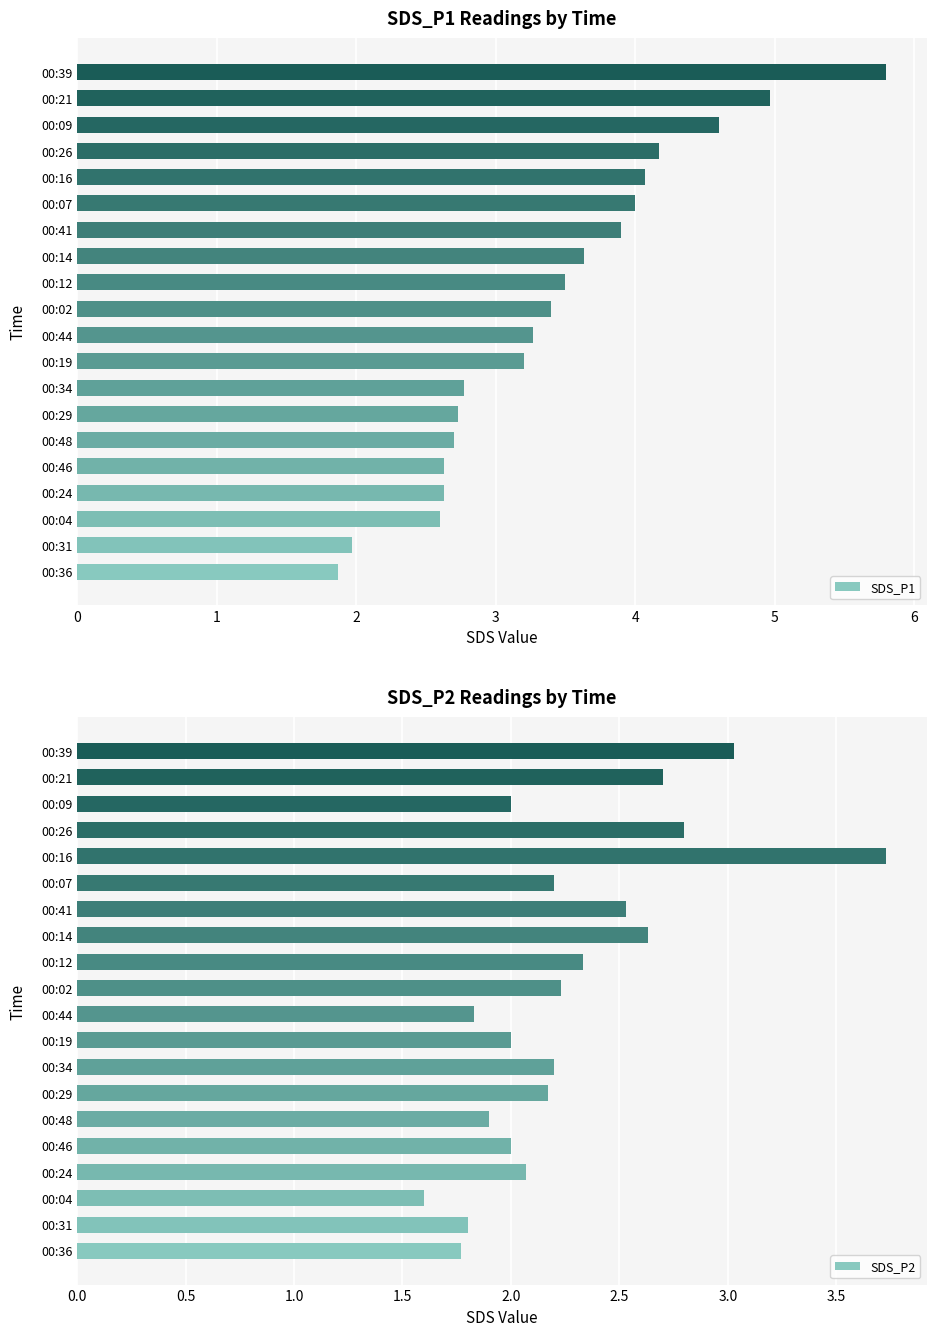

The value of SDS_P1 at 00:02 is 4.6. True or false?

False